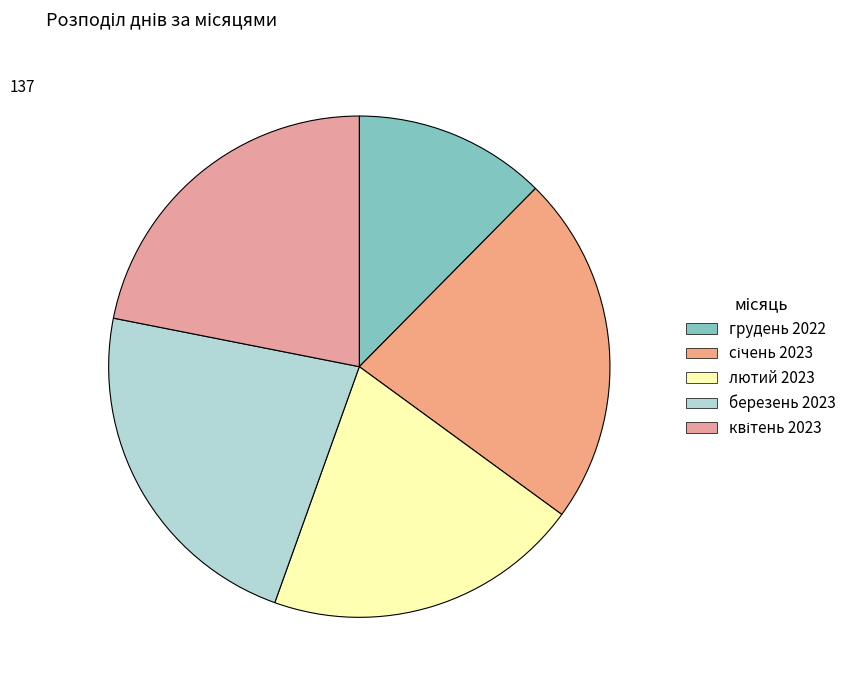

How many segments does this pie chart have?

5